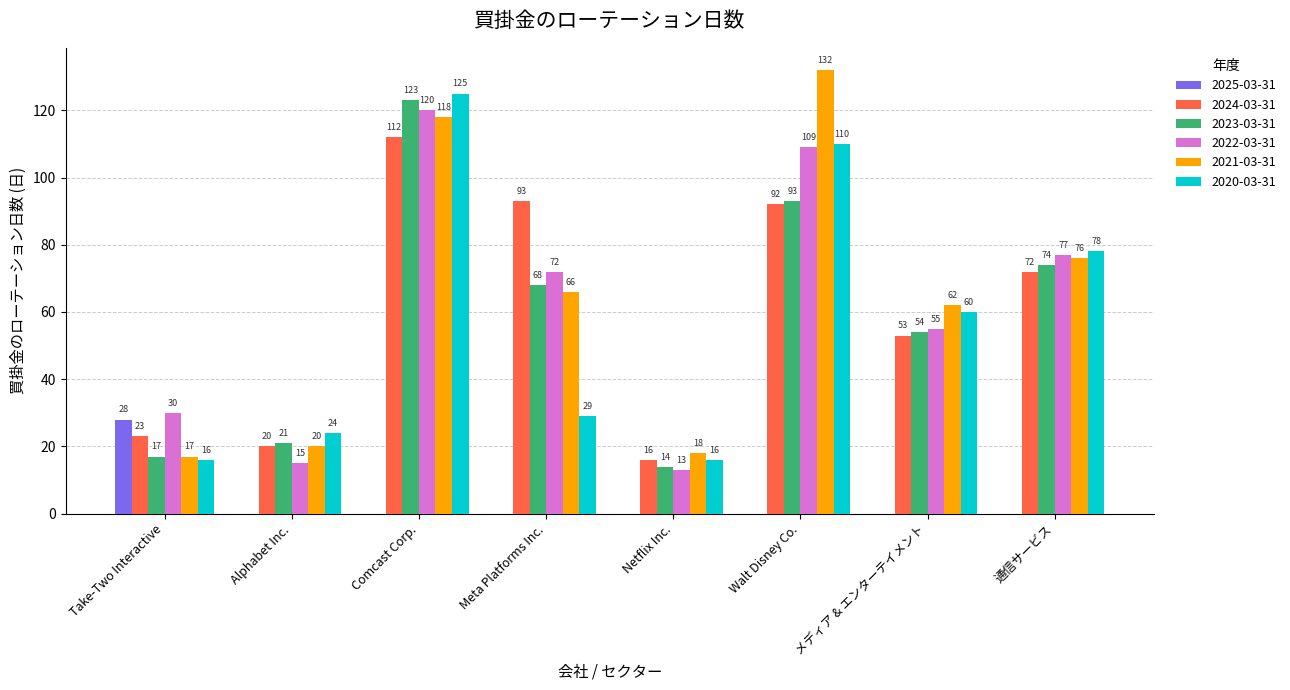

True or false: 2023-03-31 has a value of 14 at Netflix Inc..

True